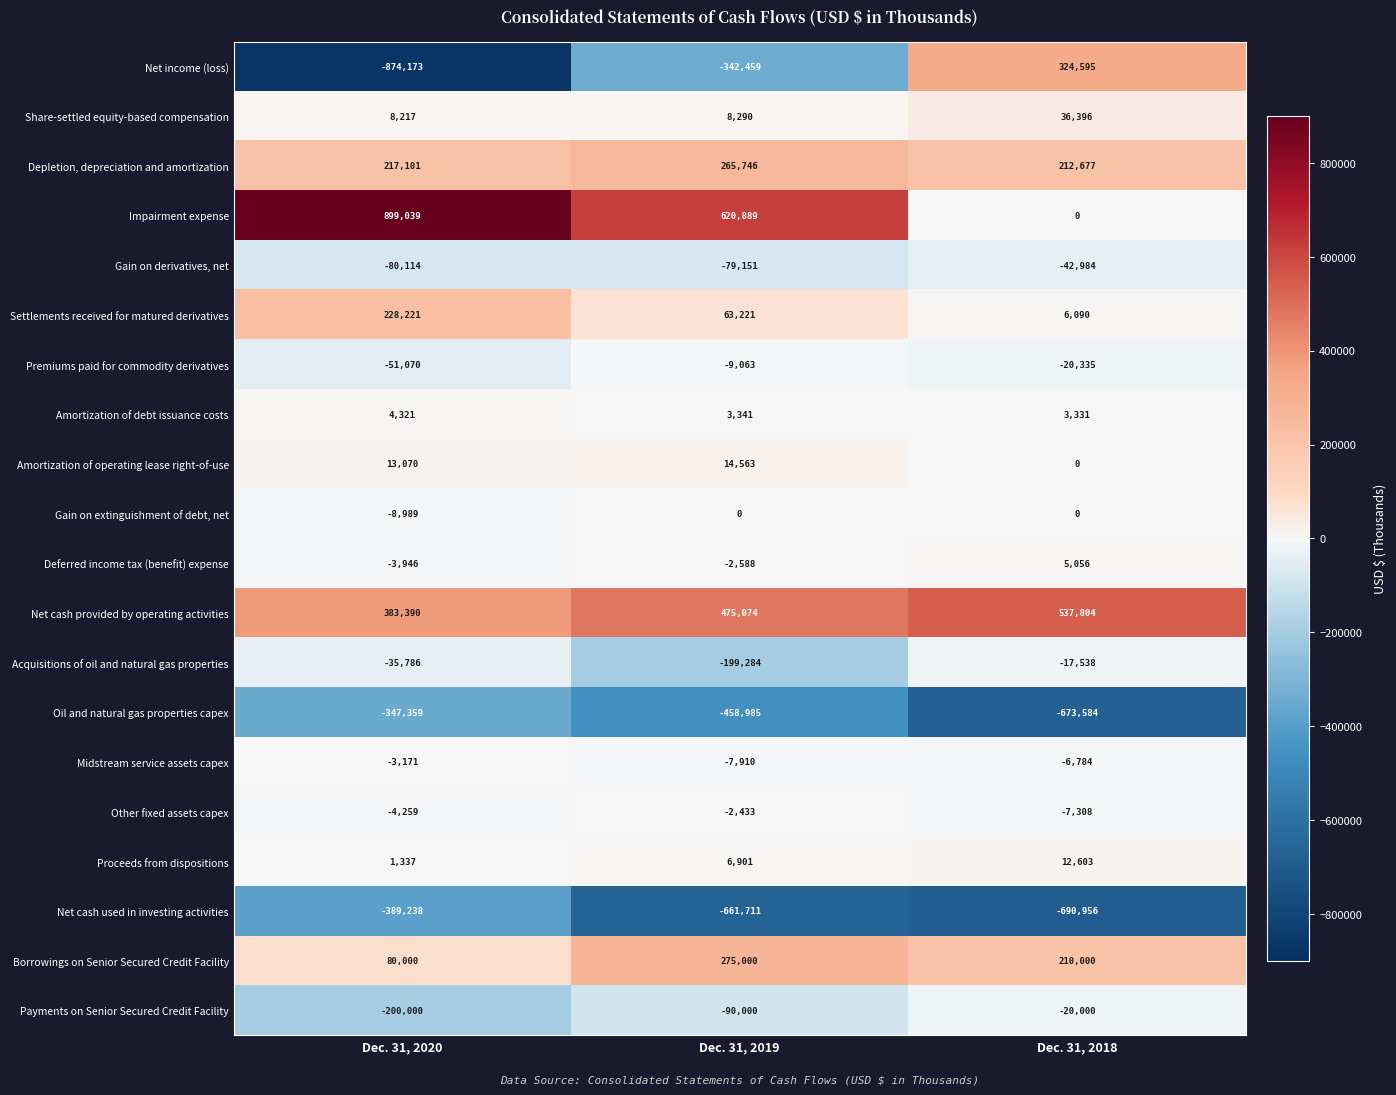

What is the sum of the Other fixed assets capex values at Dec. 31, 2018 and Dec. 31, 2020?

-11567